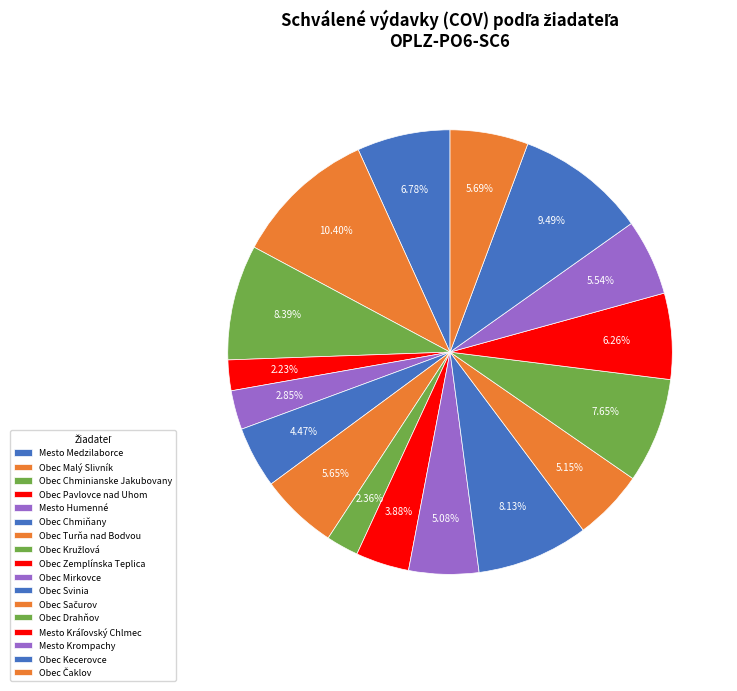

Does Obec Kecerovce represent more than half of the total?

No